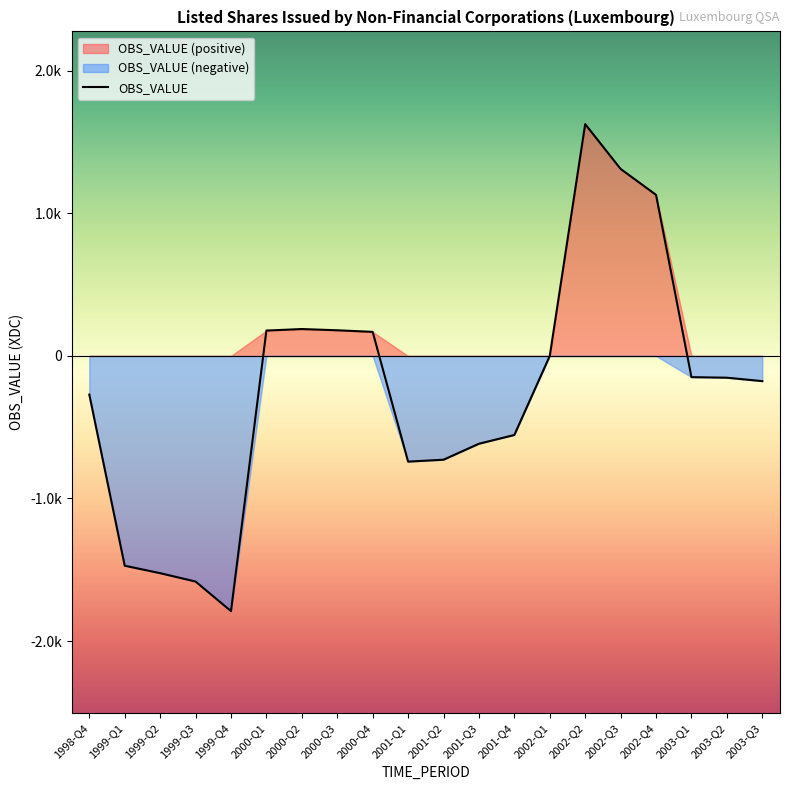

How many positive values are there?

7